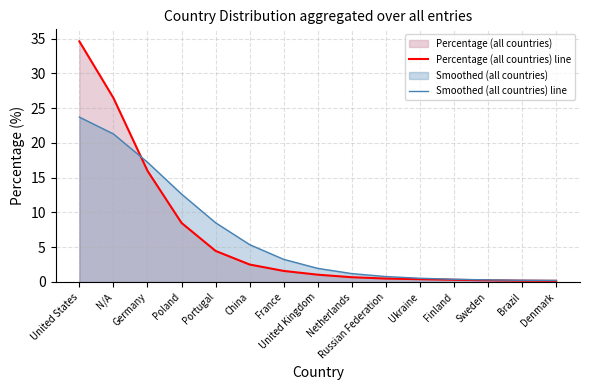

At which category is the sum across all series the highest?

United States